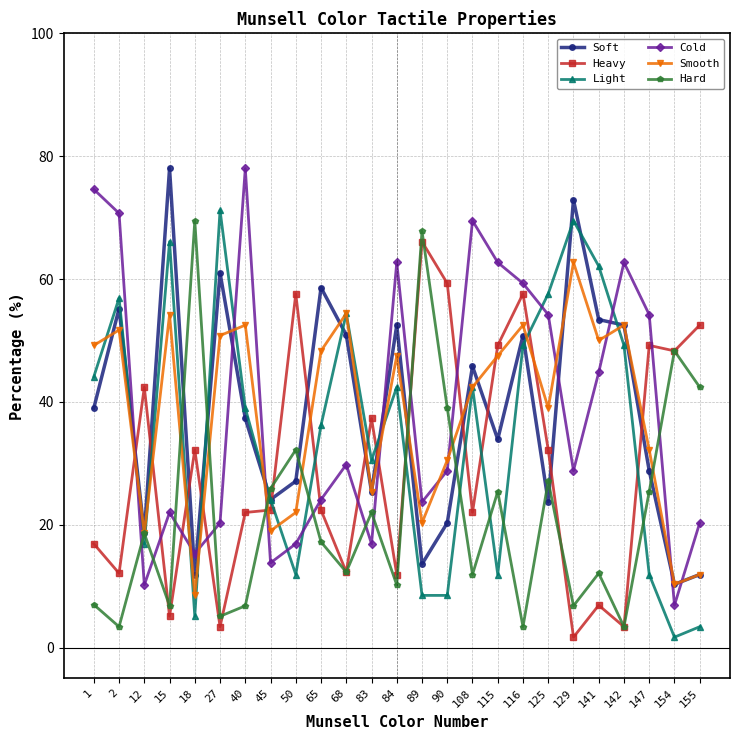

At how many categories does at least one series exceed 8?

25